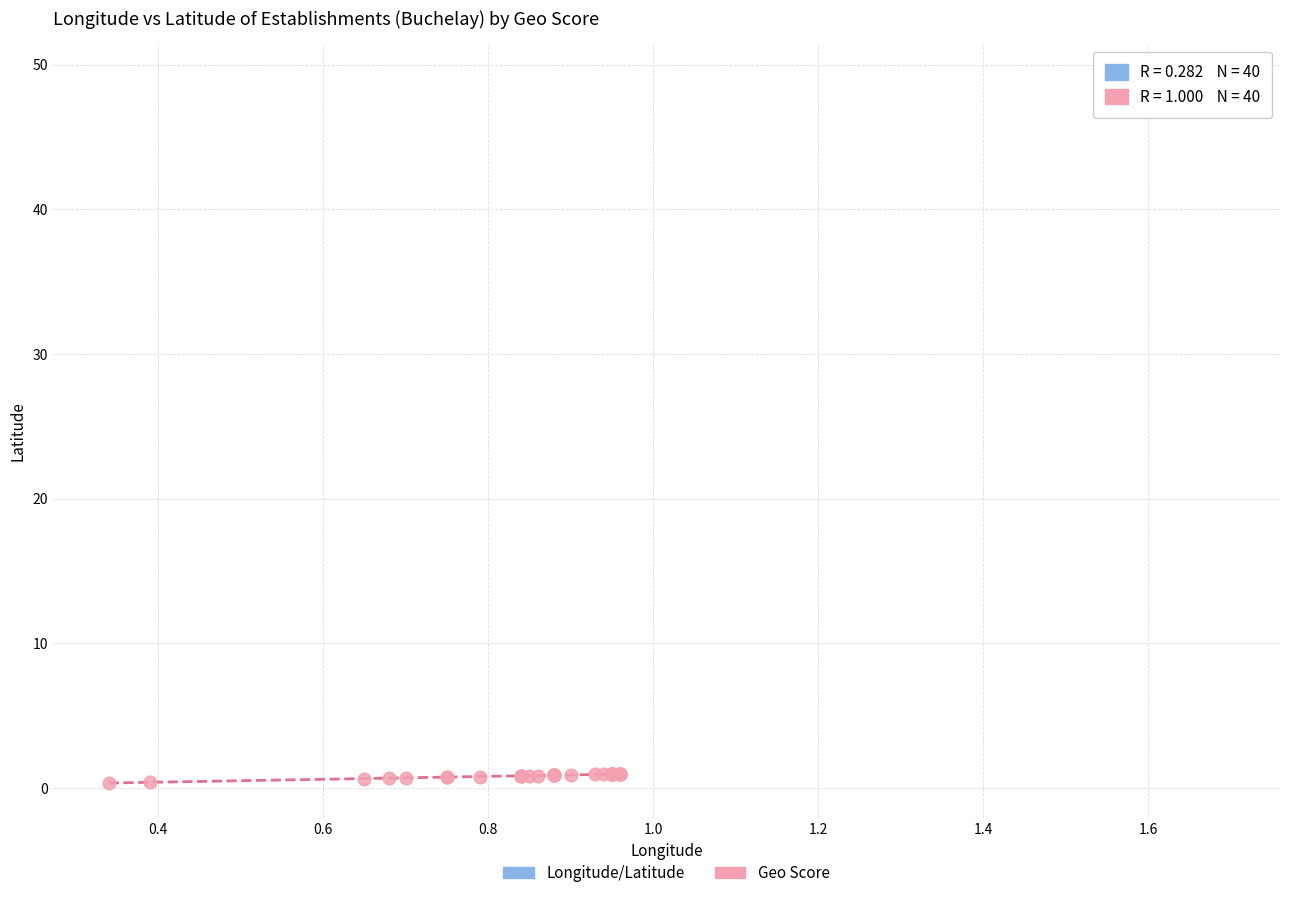

Which series contains the highest Y value?

Longitude/Latitude